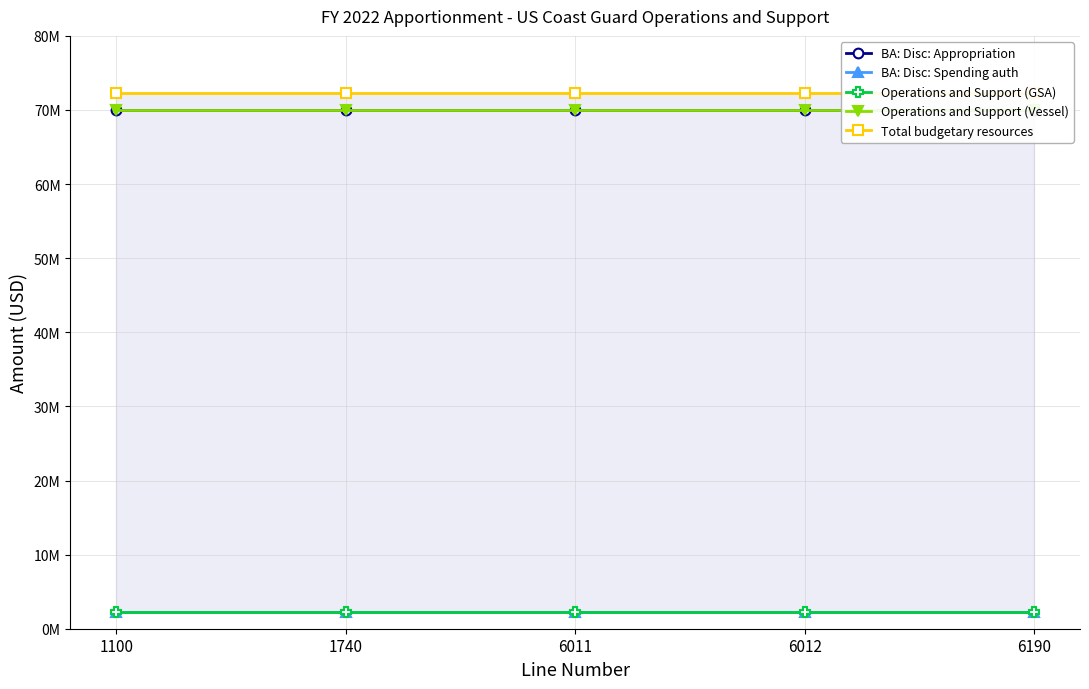

How many lines are shown in the chart?

5